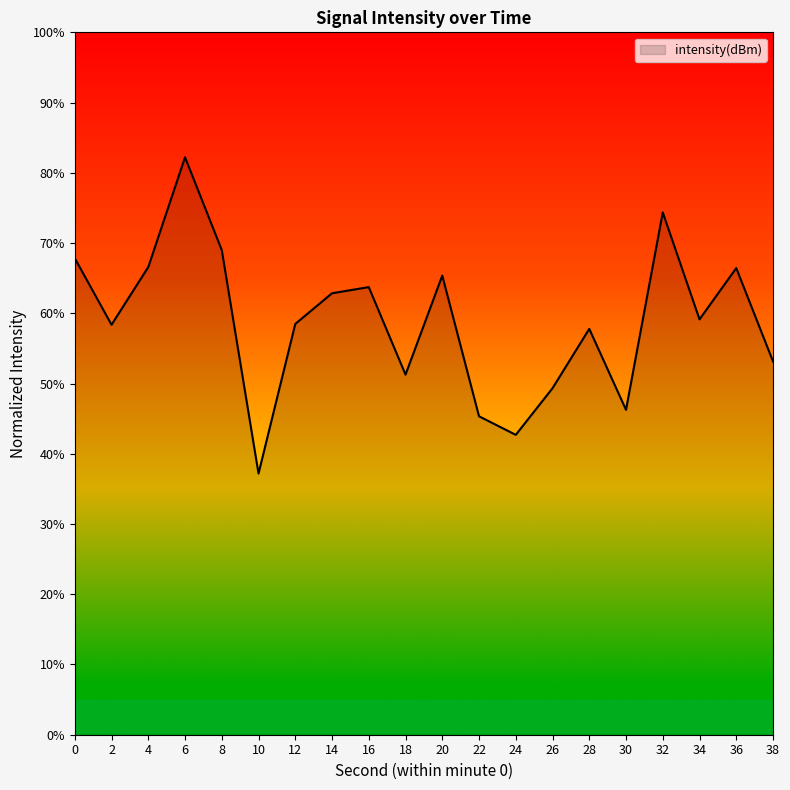

True or false: the data shows 59.1 at 34.

True